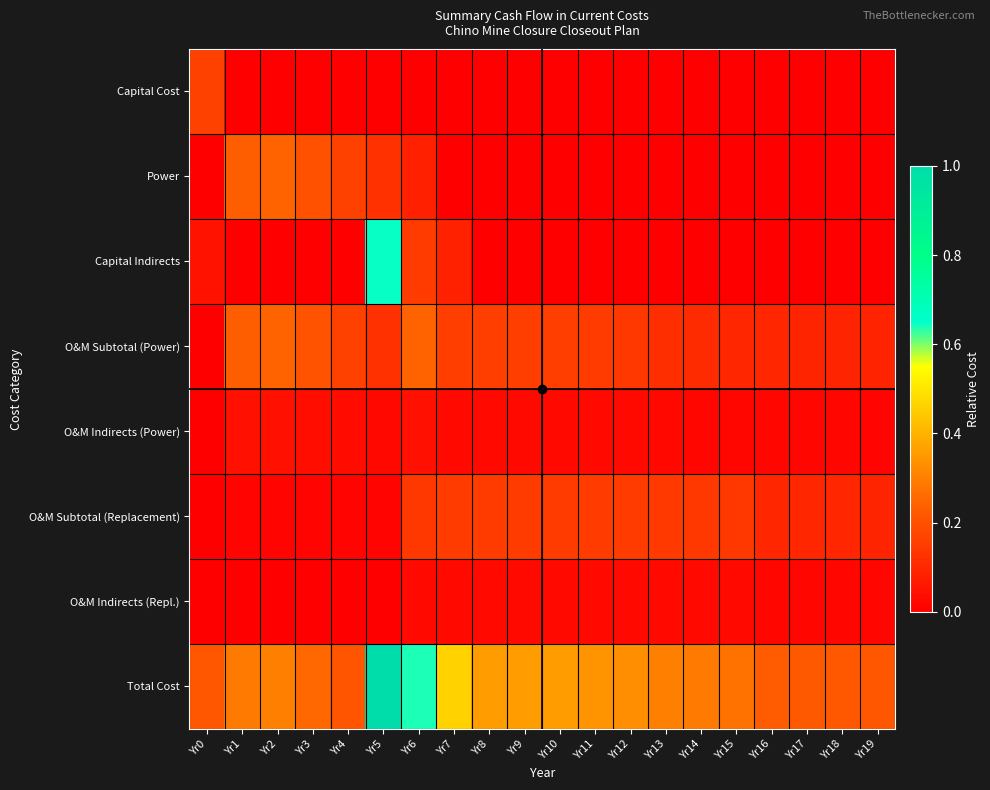

At which category is the sum across all series the highest?

Yr5